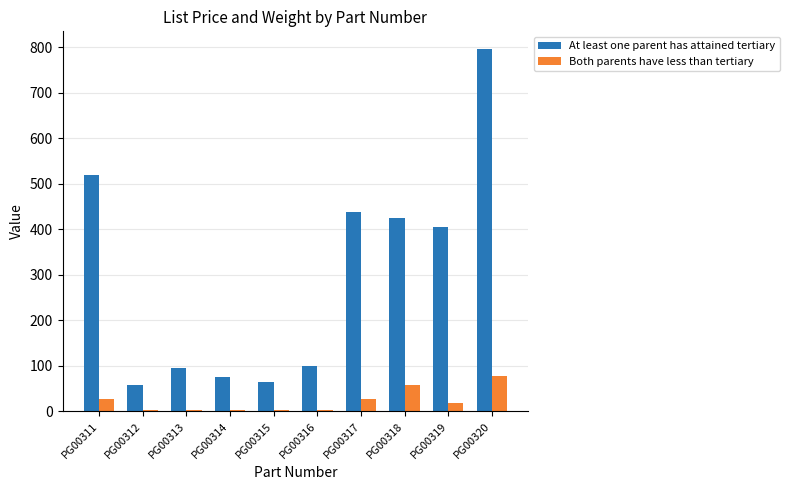

Which category has the highest value across all series?

PG00320